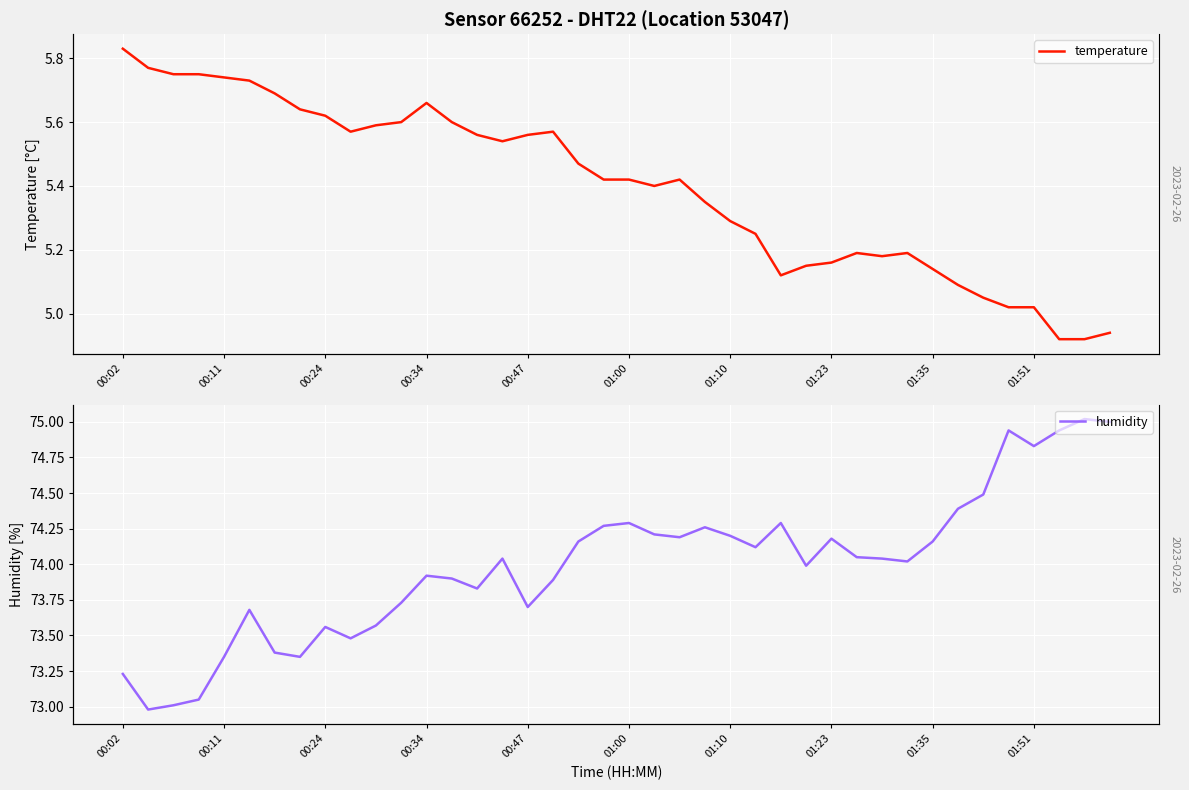

What is the label of the 18th point from the right?

22